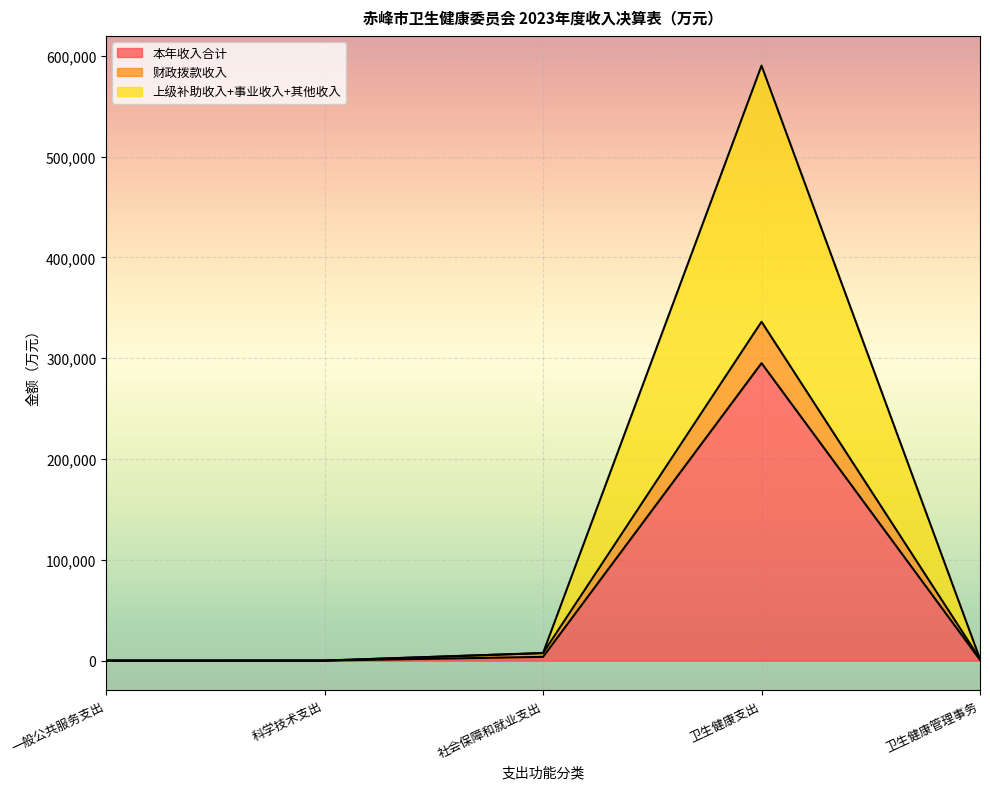

How many interior local peaks does the 财政拨款收入 series have?

1